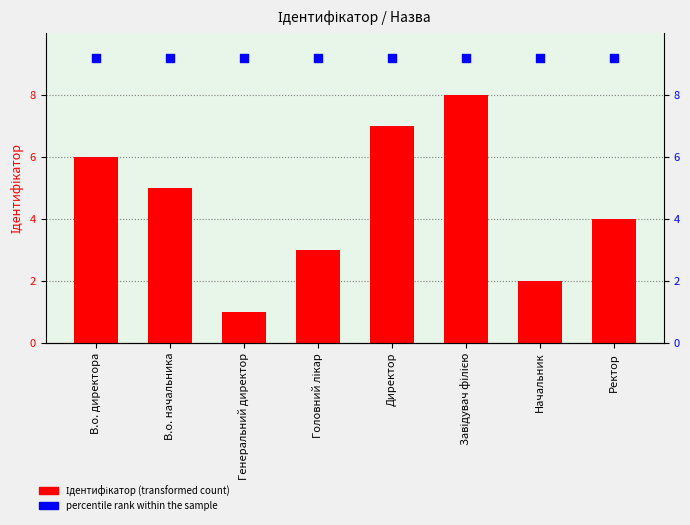

Which series has the largest Y range (max minus min)?

Ідентифікатор